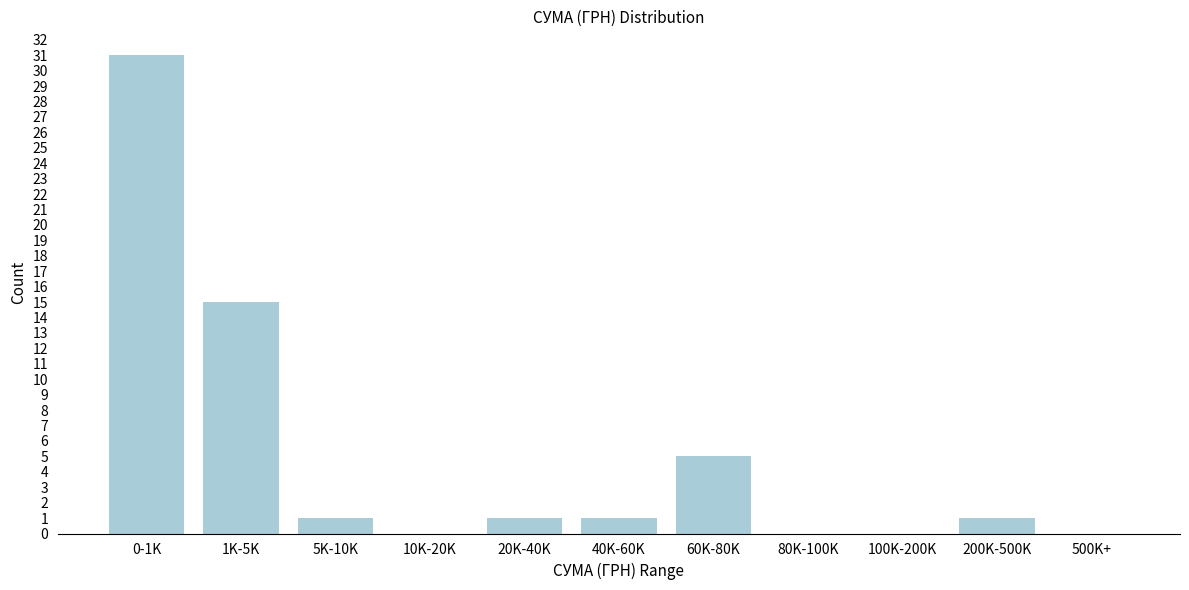

Reading left to right, transcribe all the data shown in this chart.

0-1K=31	1K-5K=15	5K-10K=1	10K-20K=0	20K-40K=1	40K-60K=1	60K-80K=5	80K-100K=0	100K-200K=0	200K-500K=1	500K+=0